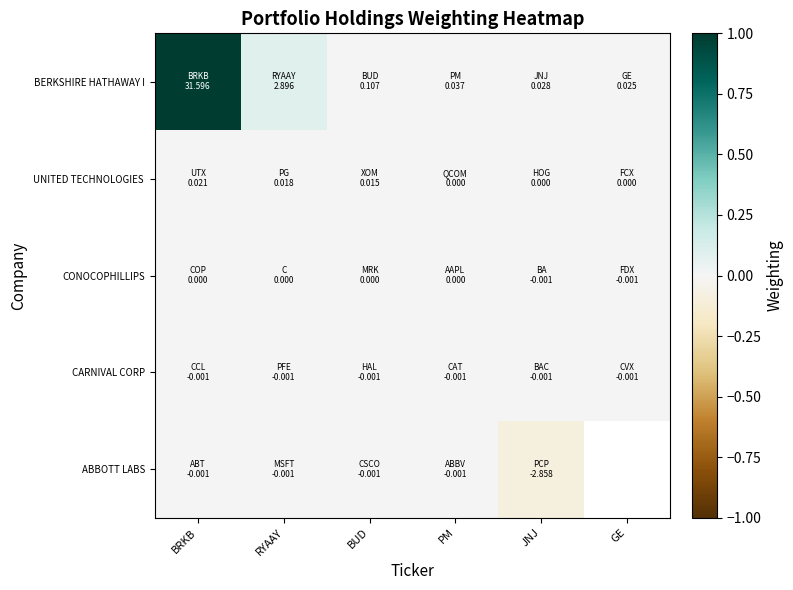

Which category has the highest value in the BERKSHIRE HATHAWAY I series?

BRKB